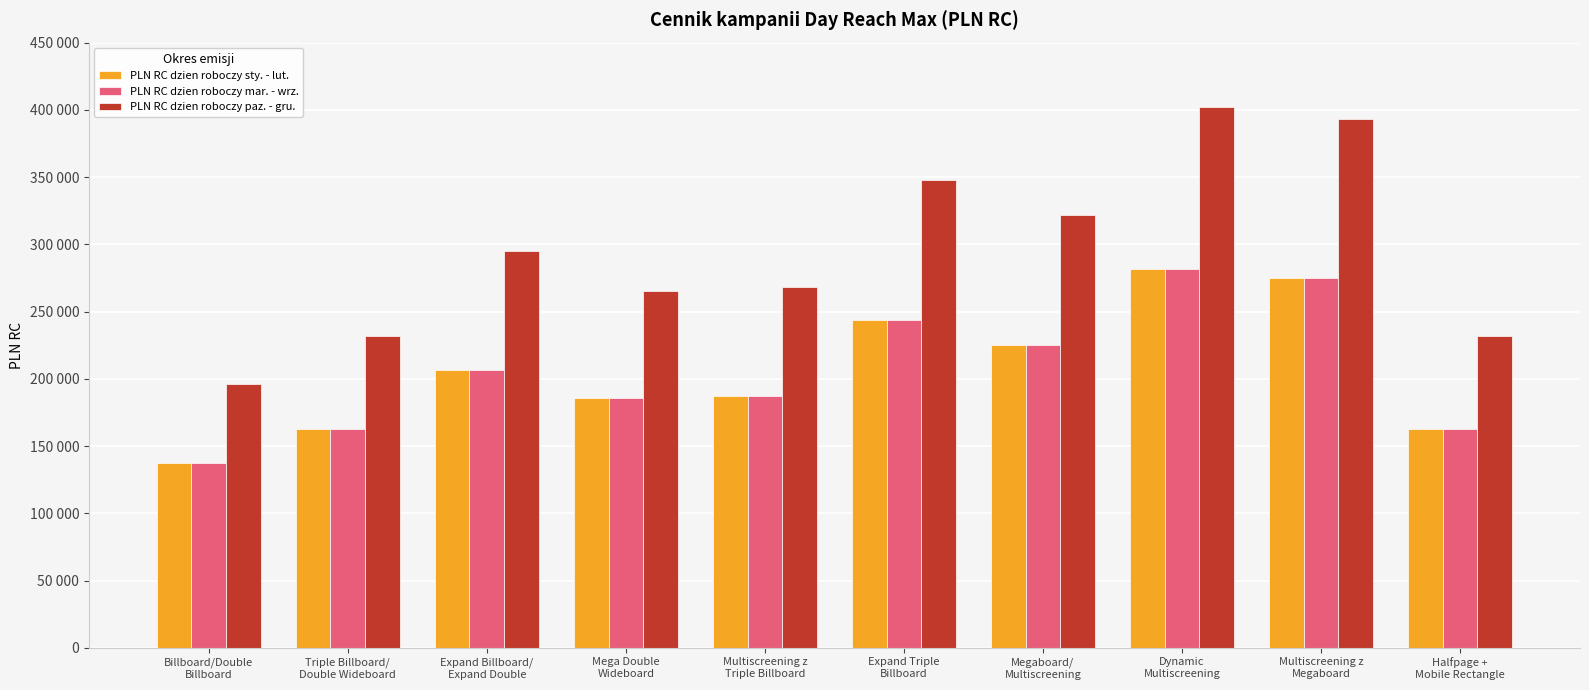

What is the spread (max minus min) of values at Multiscreening z
Megaboard?

118000